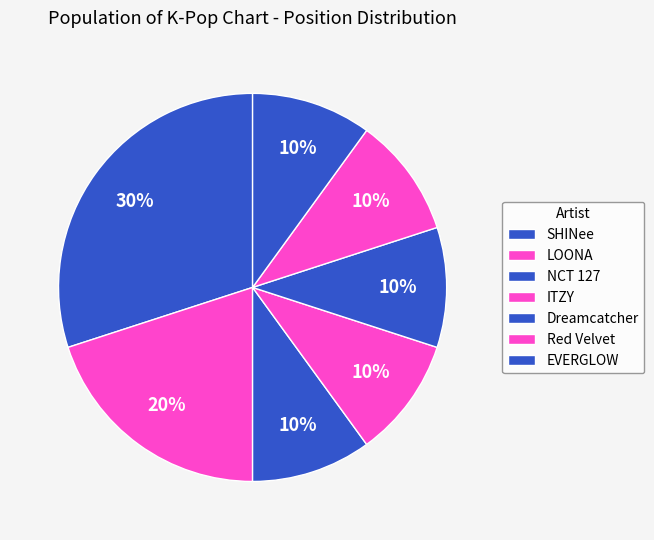

Rank the categories by value from highest to lowest.

SHINee, LOONA, NCT 127, ITZY, Dreamcatcher, Red Velvet, EVERGLOW